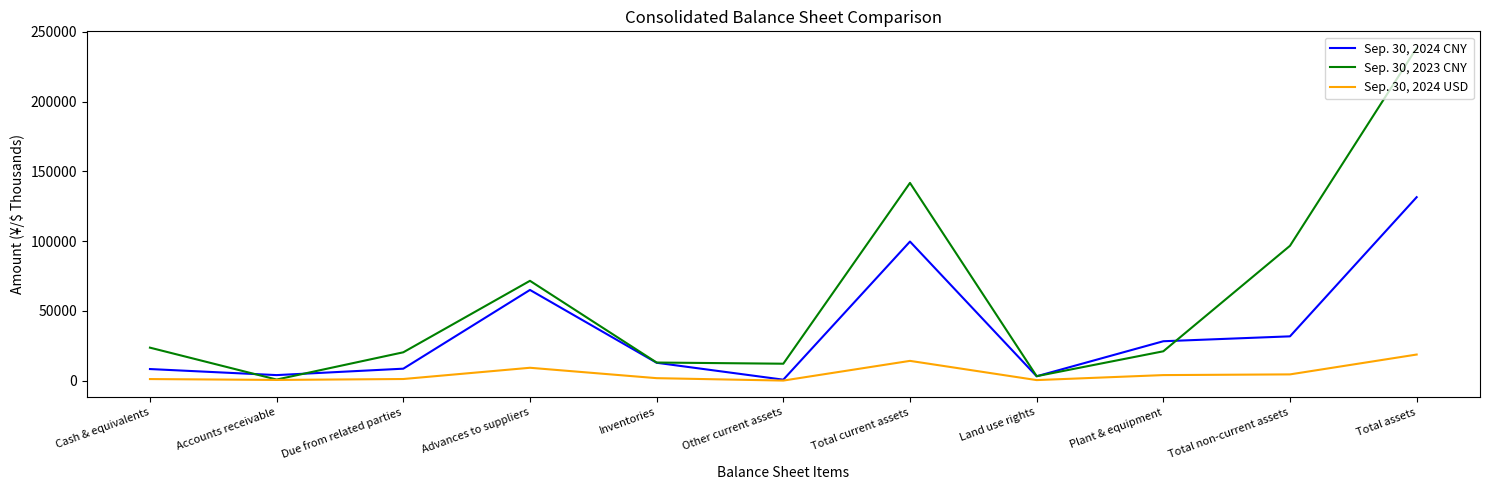

List the series in order of their peak value, lowest first.

Sep. 30, 2024 USD, Sep. 30, 2024 CNY, Sep. 30, 2023 CNY